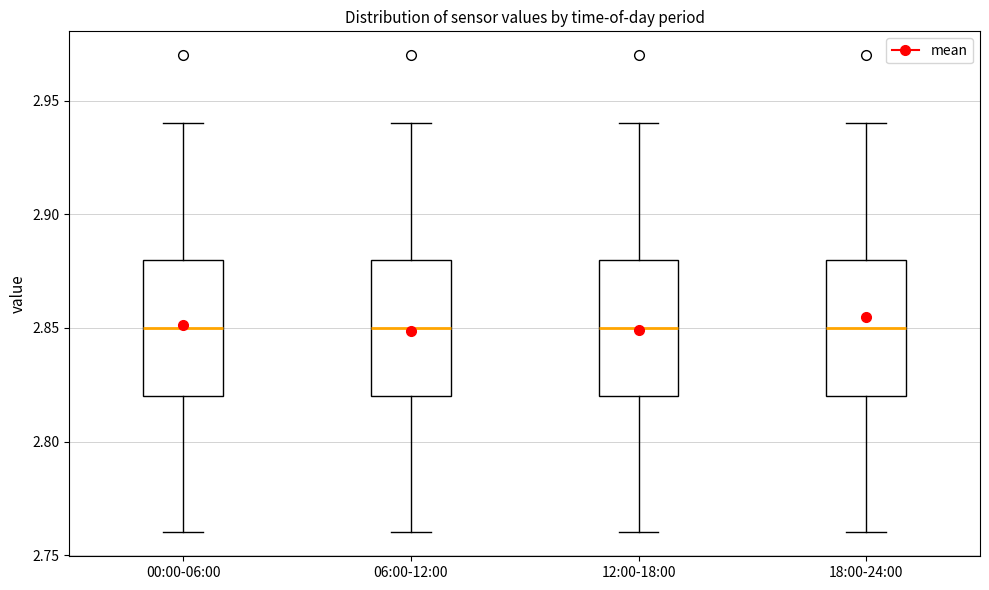

Where is the lower edge of the box for 18:00-24:00 on the y-axis? The values are not printed on the chart, so give them approximately, as read against the axis.

2.82